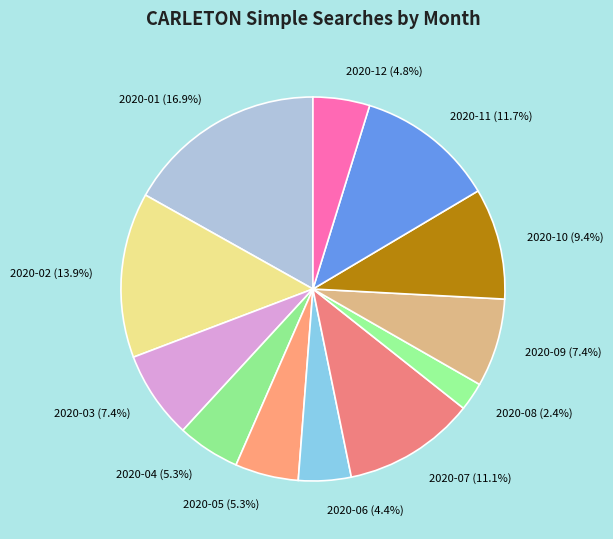

Do 2020-08 and 2020-07 together represent more than half of the pie?

No